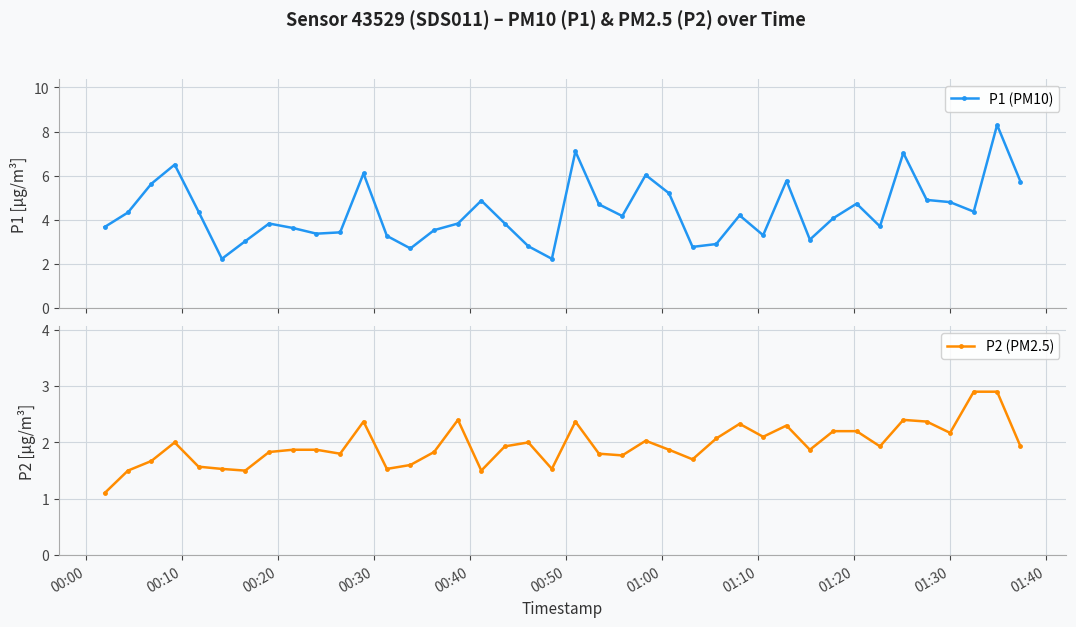

Rank the series by their maximum value, from lowest to highest.

P2 (PM2.5), P1 (PM10)